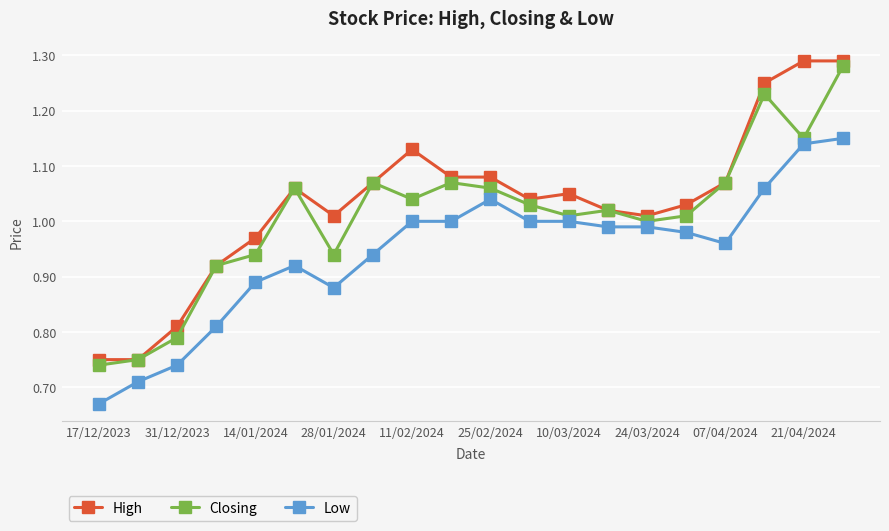

True or false: Low has more than 0 interior local peaks.

True